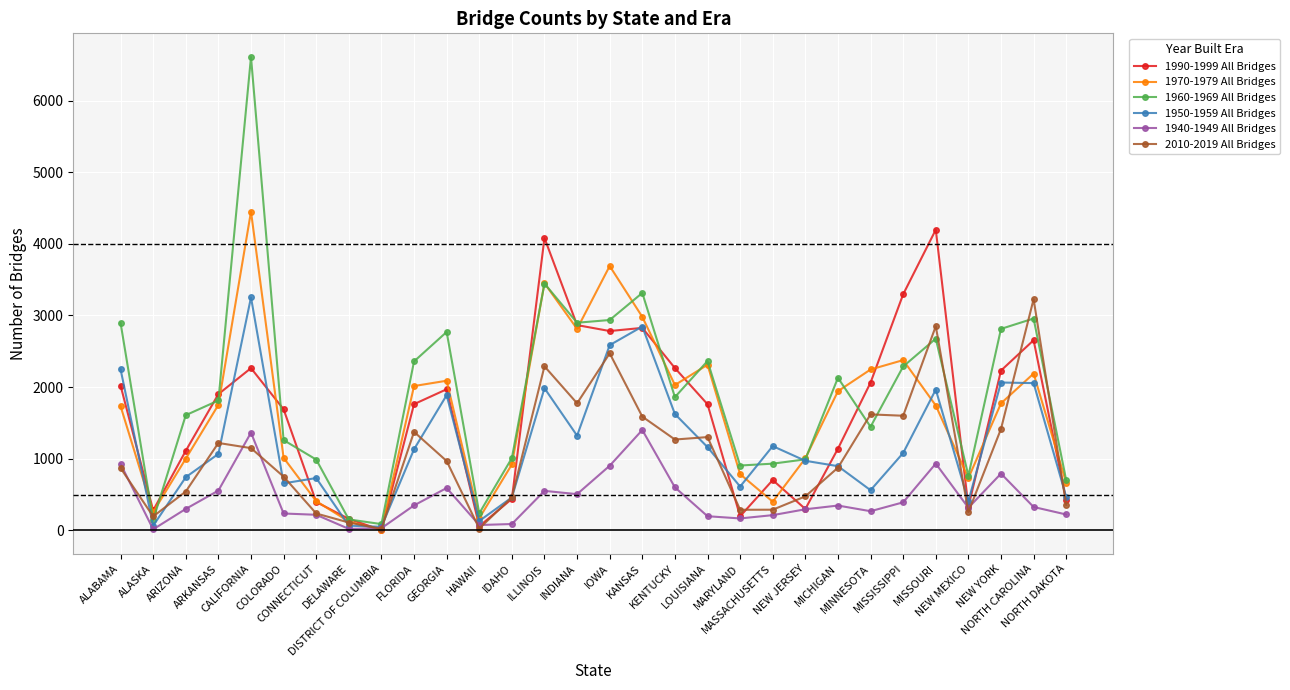

What is the difference between the maximum and minimum values in the 1940-1949 All Bridges series?

1387